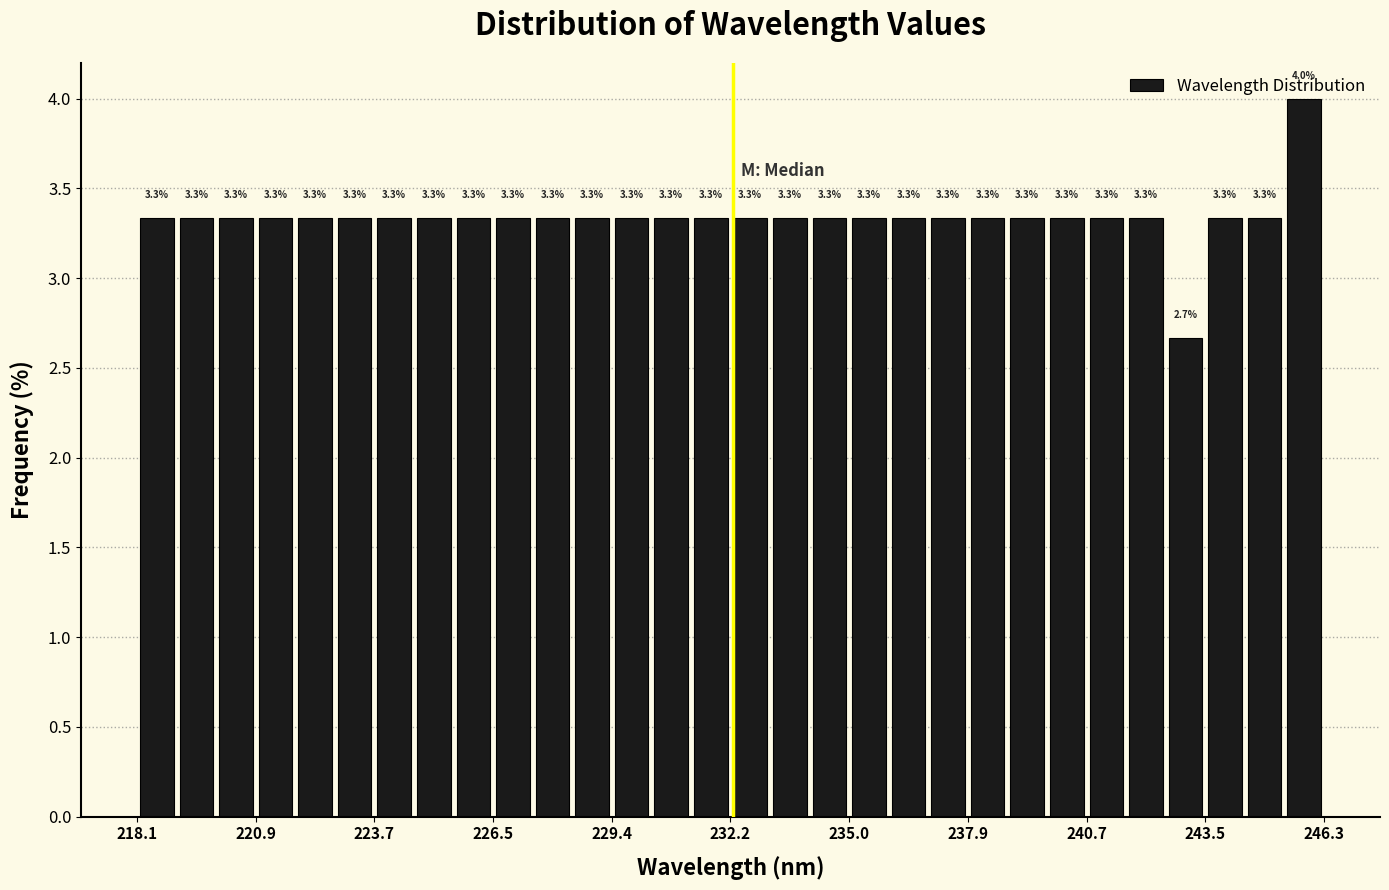

Read against the x-axis, roughly where is the centre of the tallest bar?

246.0